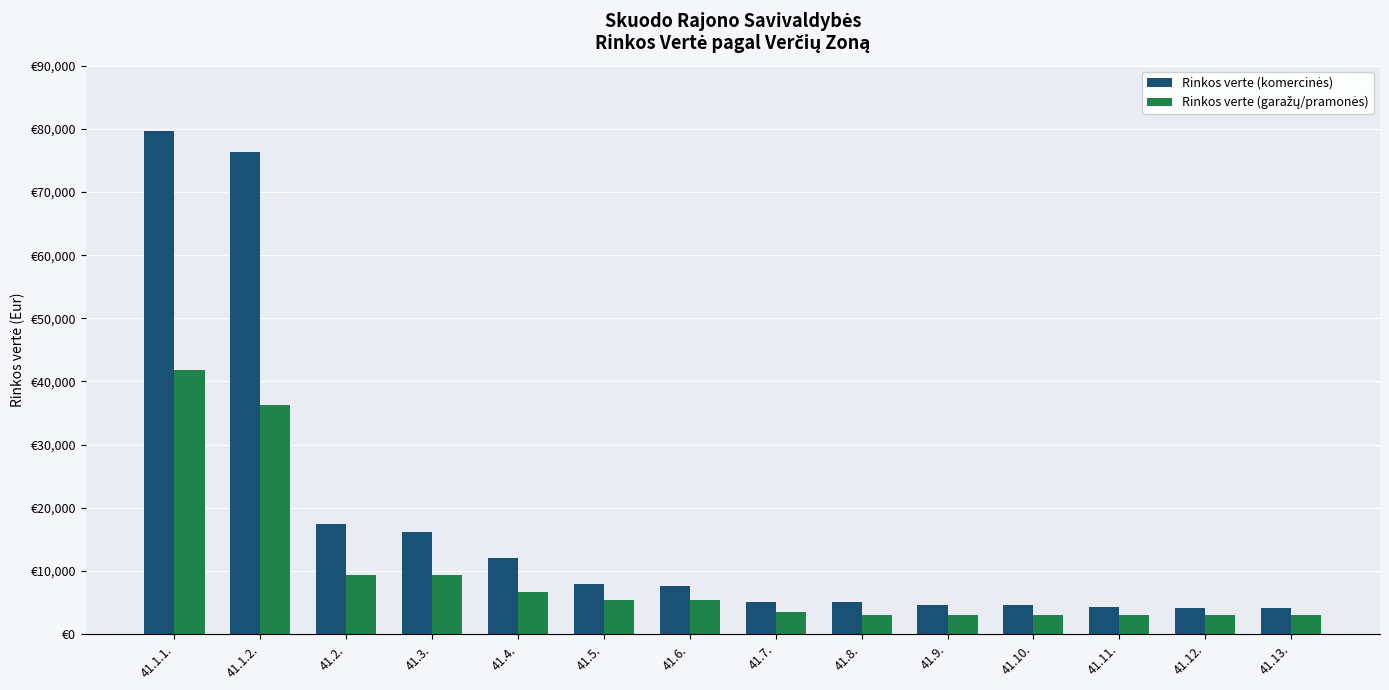

The Rinkos verte (komercinės) series shows 23800 at 41.2.. True or false?

False